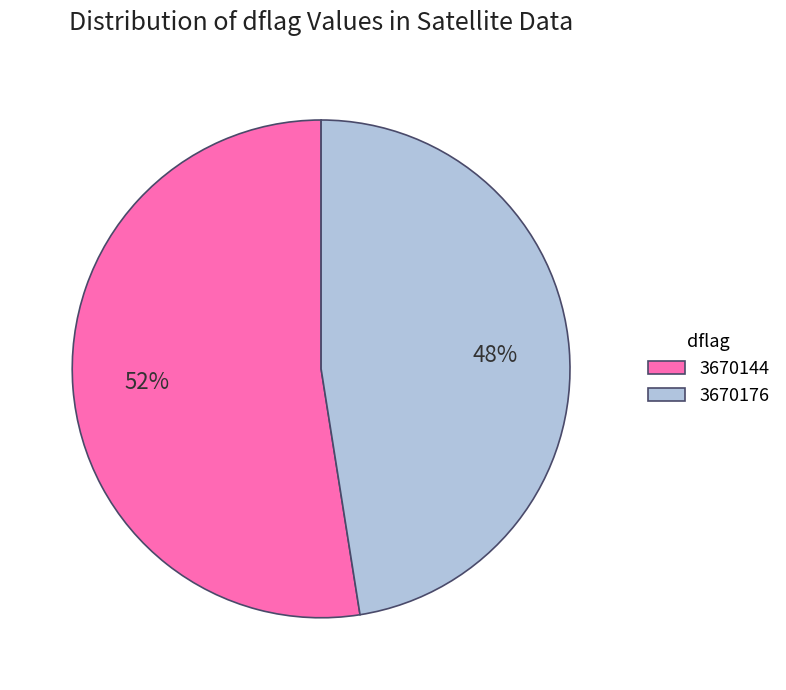

To the nearest percent, what is the average slice percentage?

50%